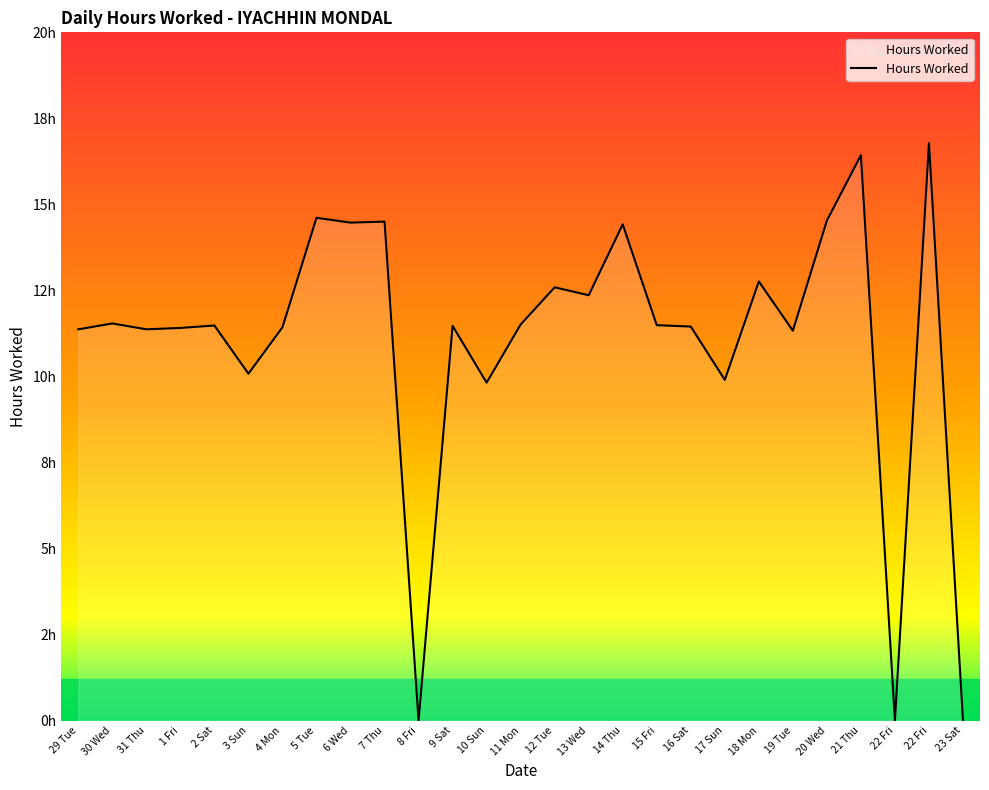

Does the chart have visible grid lines?

No